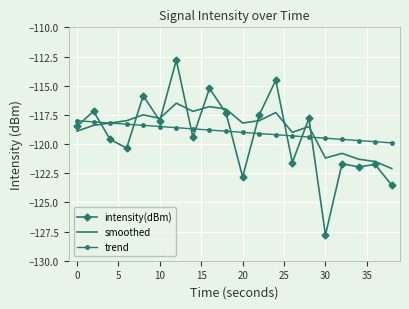

How many intersections are there between trend and intensity(dBm)?

10